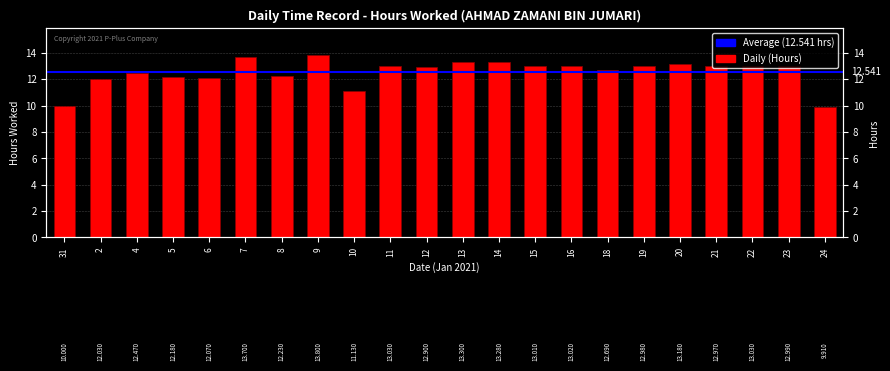

What is the label of the 2nd bar from the right?

23